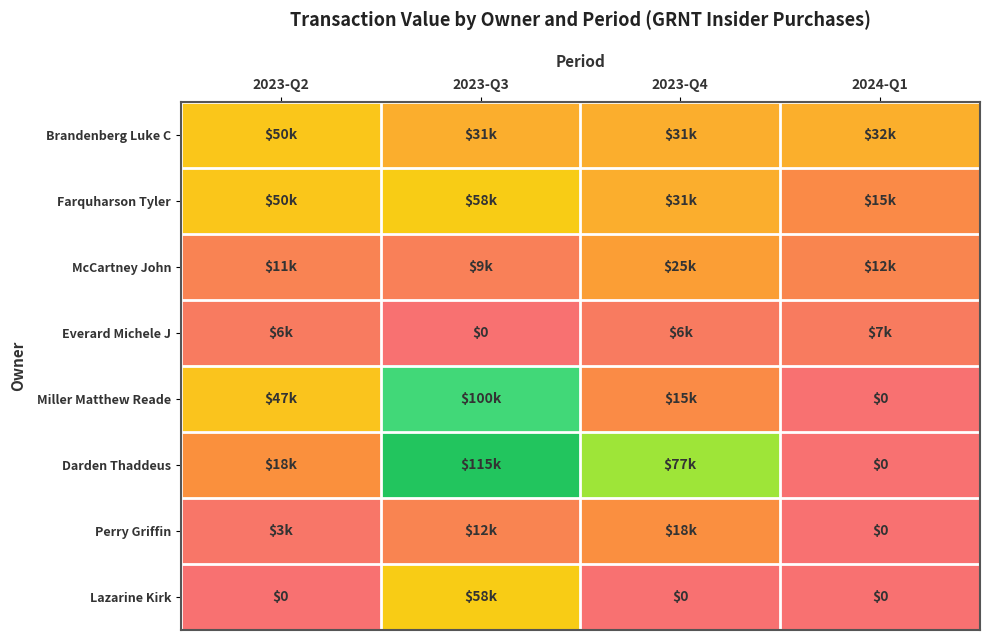

At which label is McCartney John closest to 16907?

2024-Q1